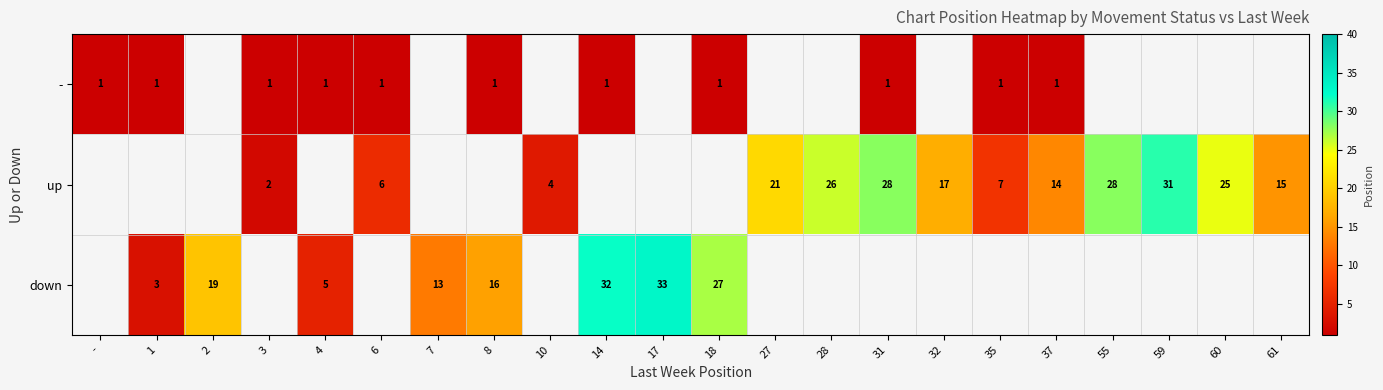

At which category is the sum across all series the highest?

14